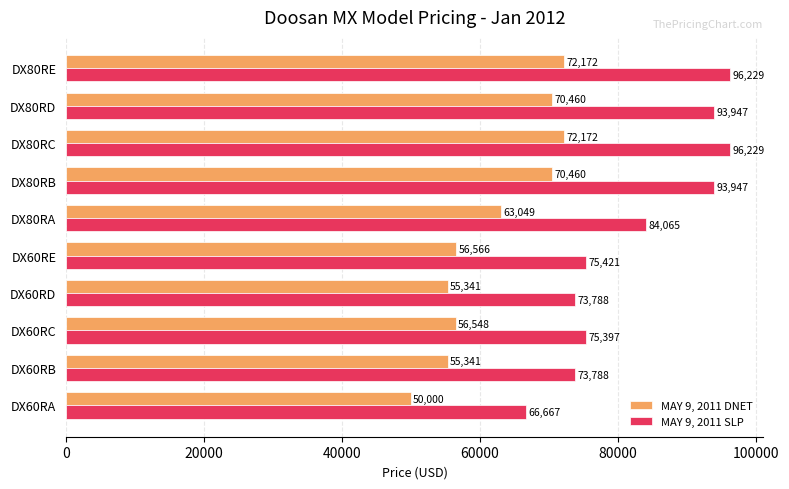

What is the average value of the MAY 9, 2011 SLP series?

82947.8